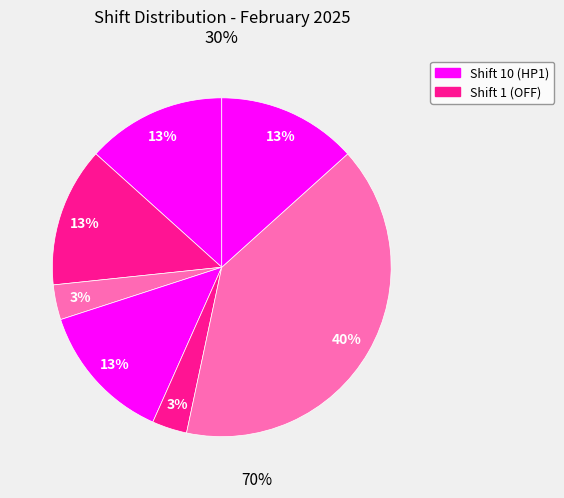

How many segments does this pie chart have?

7